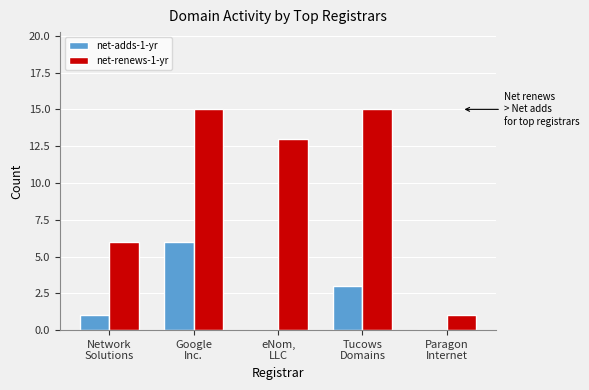

What is the sum of all net-renews-1-yr values?

50